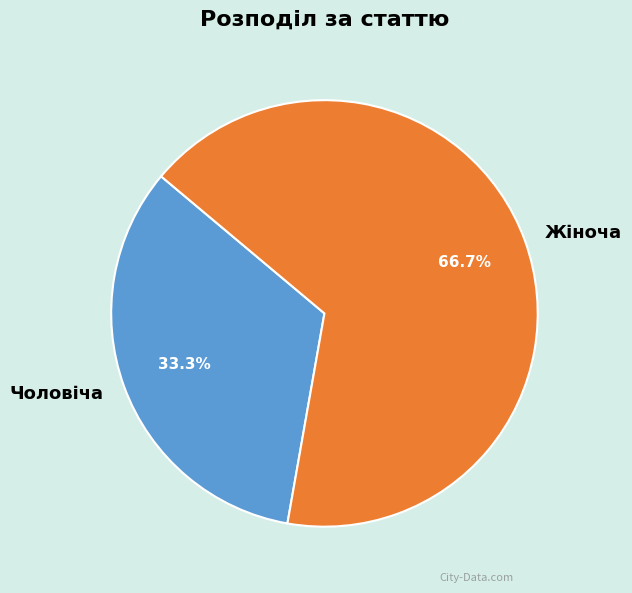

To the nearest percent, what is the average slice percentage?

50%